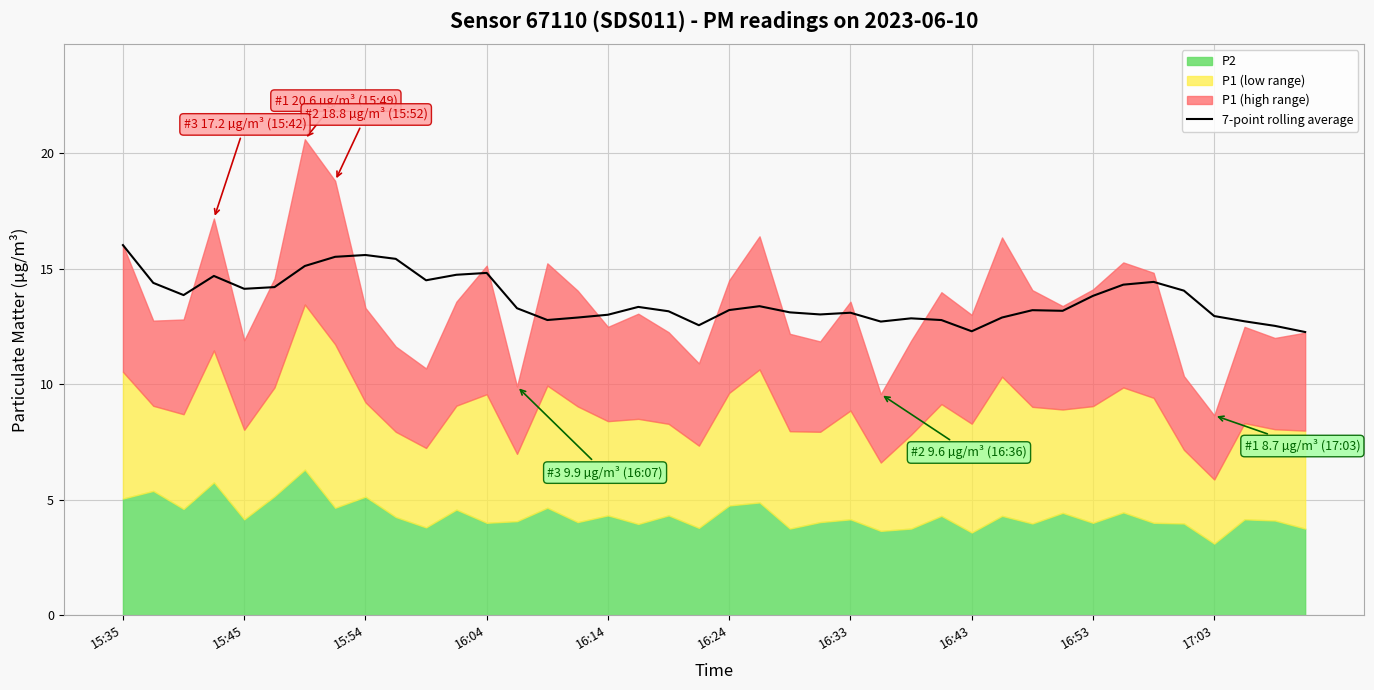

What is the sum of all values?

546.7